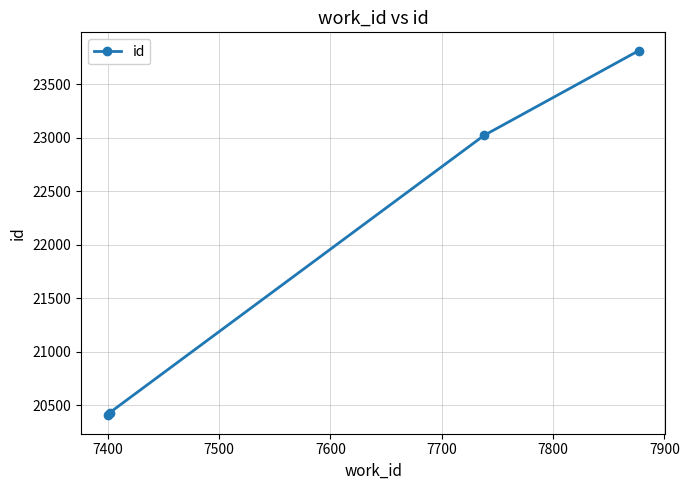

What is the greatest value displayed?

23813